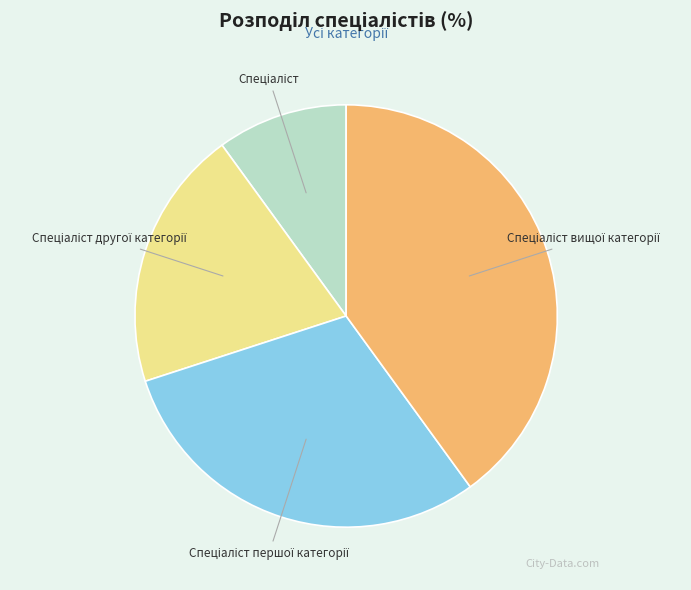

Is there any slice that represents more than half of the pie?

No